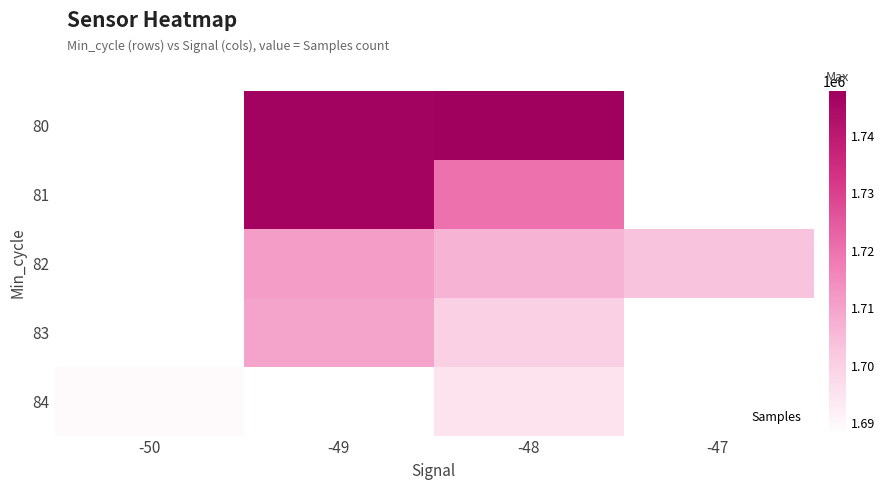

At which category is the sum across all series the highest?

-49